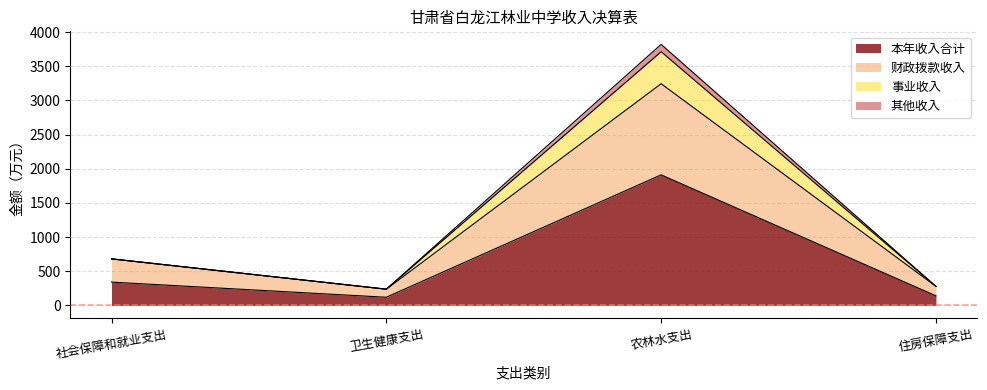

What is the total value across all series at 住房保障支出?

277.9